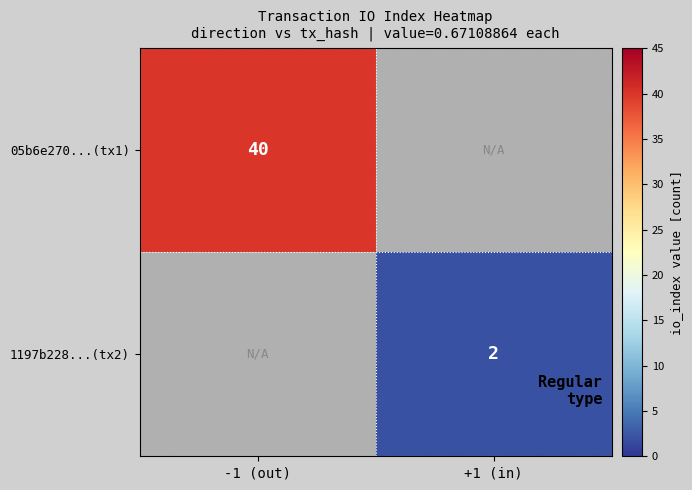

The value of 05b6e270...(tx1) at -1 (out) is 40. True or false?

True